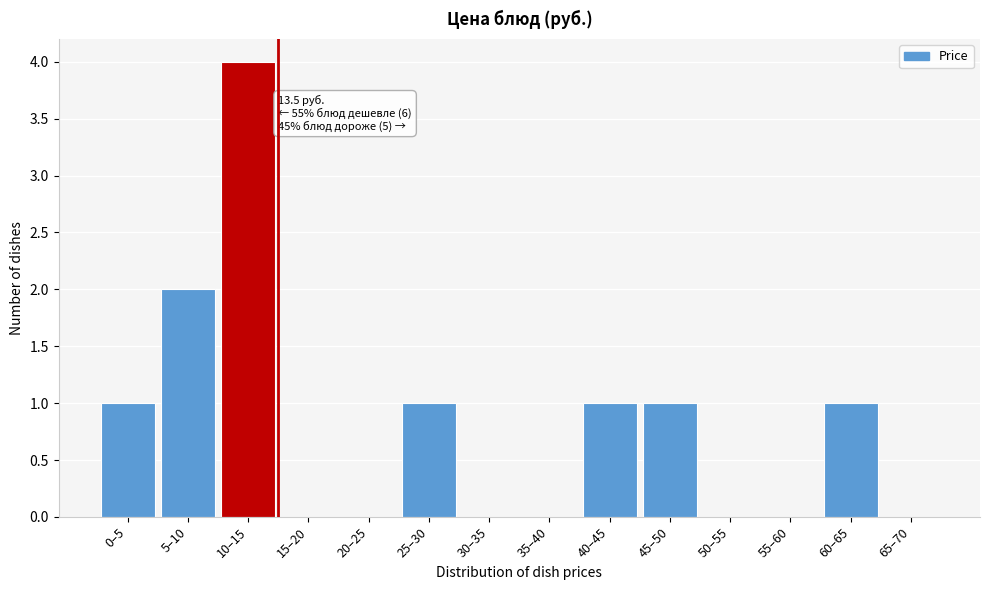

Reading right to left, extract all data points from this chart.

65–70=0	60–65=1	55–60=0	50–55=0	45–50=1	40–45=1	35–40=0	30–35=0	25–30=1	20–25=0	15–20=0	10–15=4	5–10=2	0–5=1